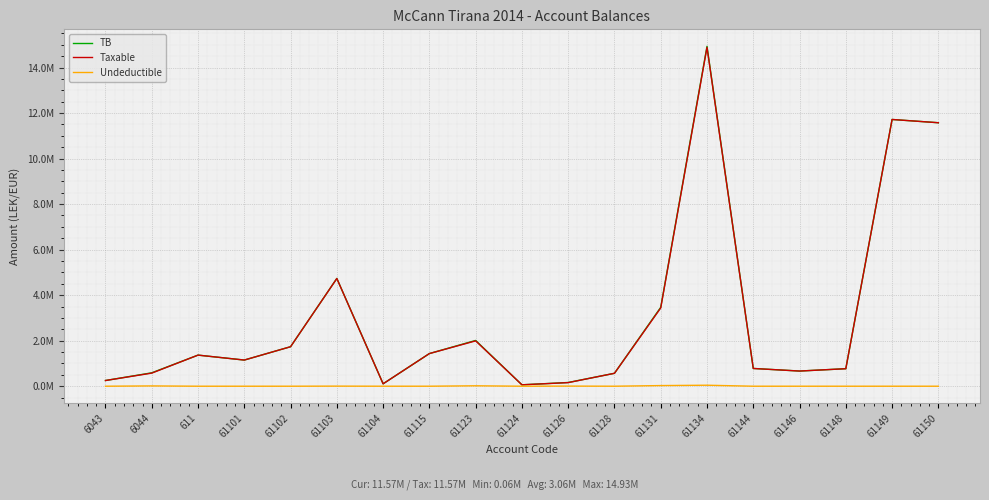

Does the chart display data point markers on the line(s)?

No